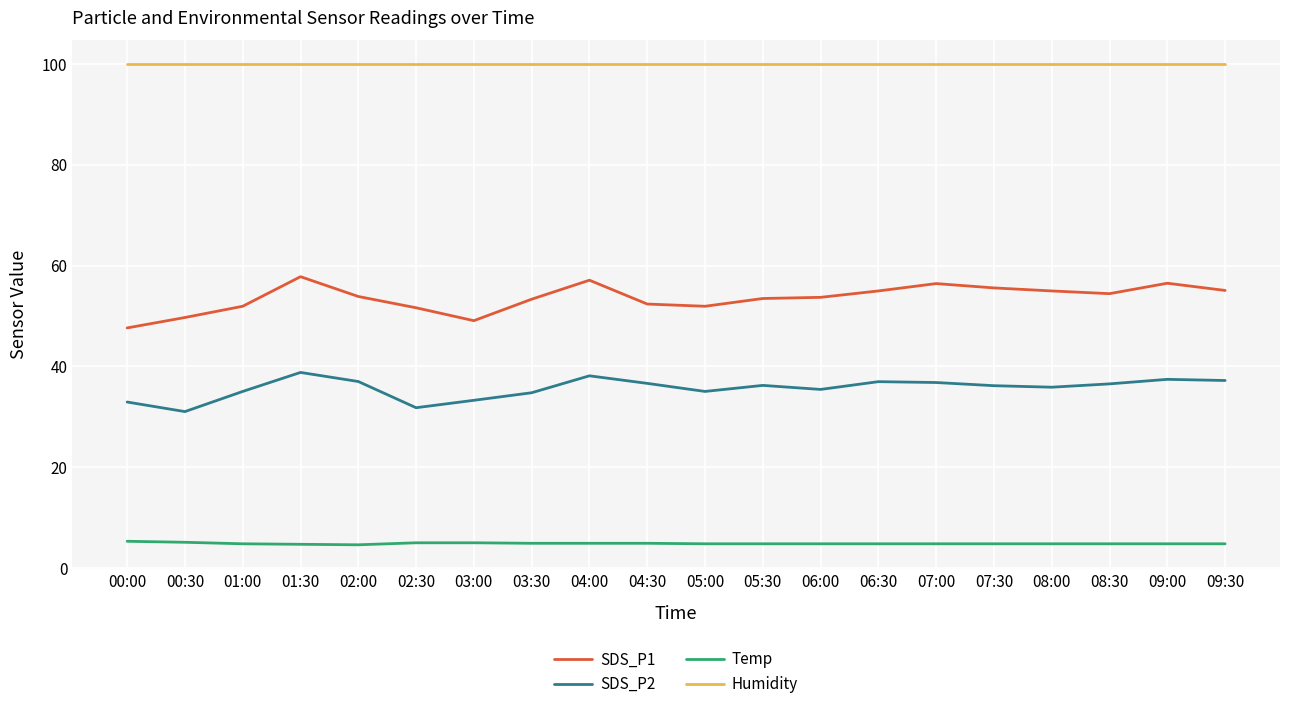

At which category does SDS_P1 reach its first local valley?

03:00